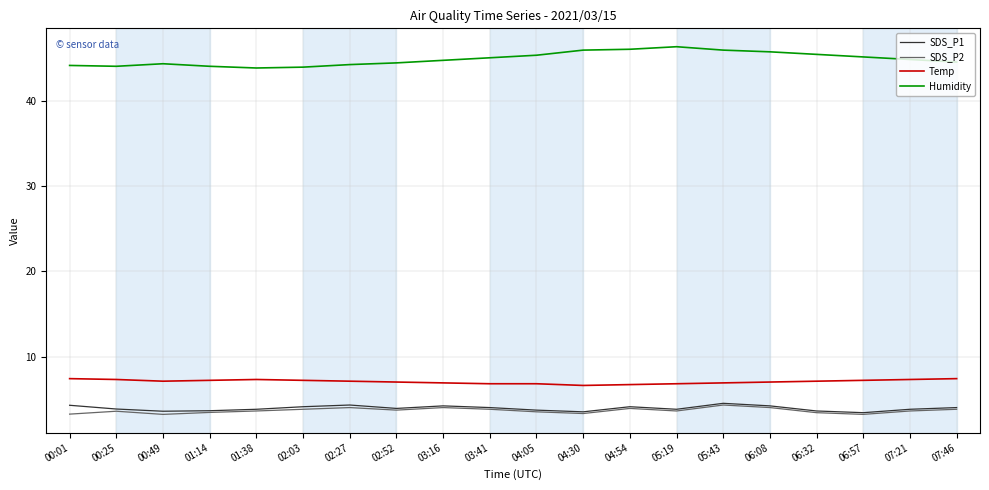

What is the greatest value displayed?

46.4